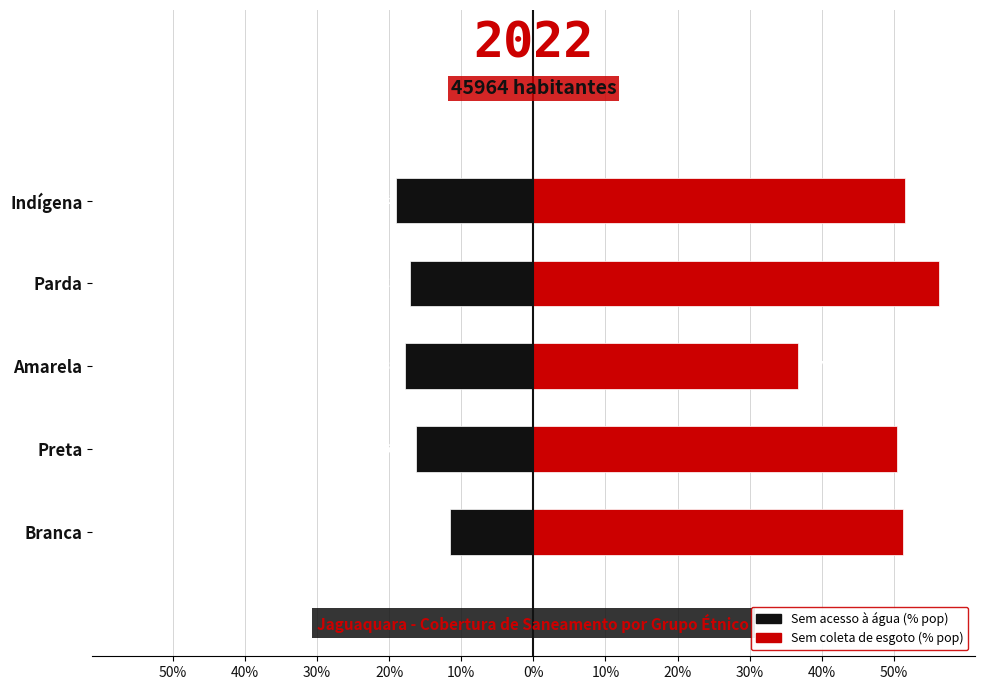

True or false: Sem acesso à água (% pop) has a value of -0.3 at Indígena.

False